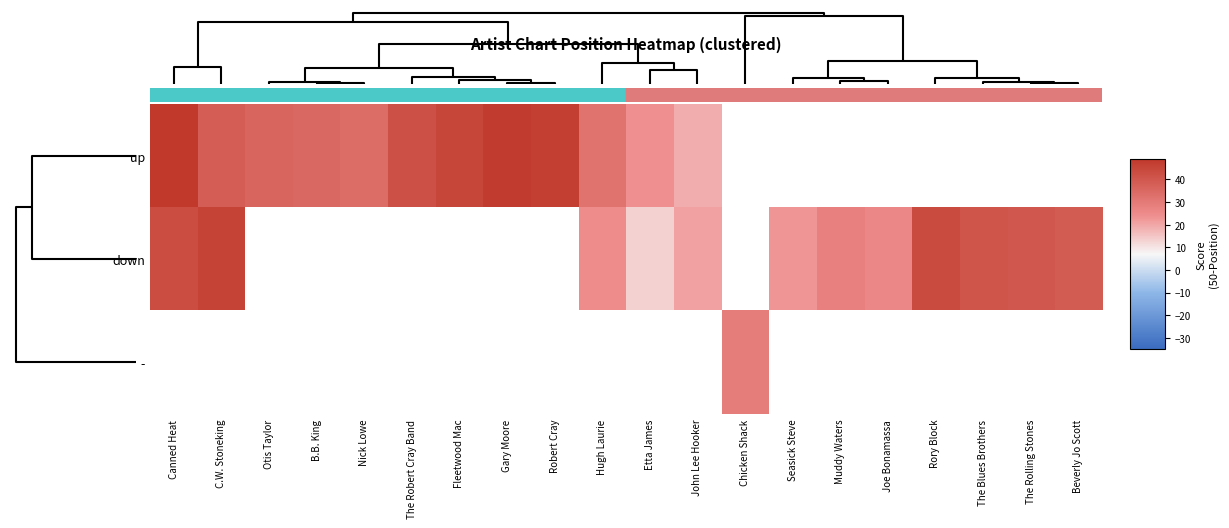

What is the smallest value displayed?

13.0